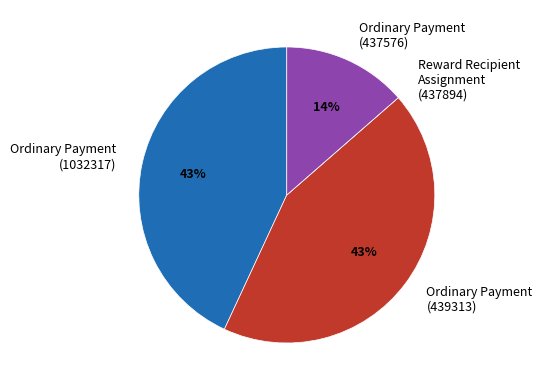

Does Ordinary Payment (1032317) represent more than half of the total?

No